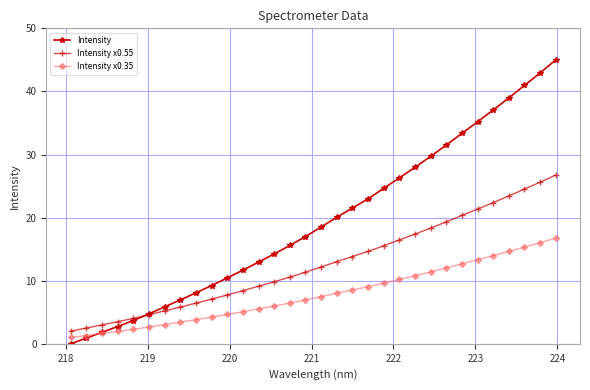

Which series has the widest spread of values?

Intensity